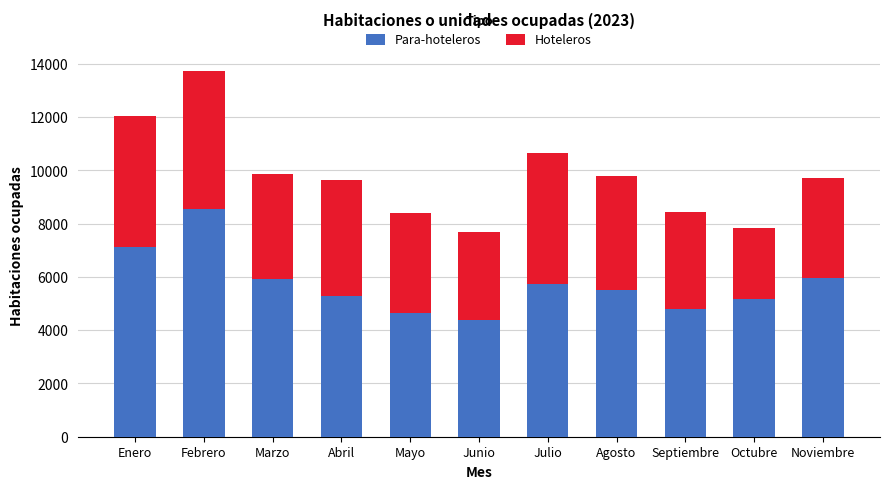

What is the maximum value for Para-hoteleros?

8544